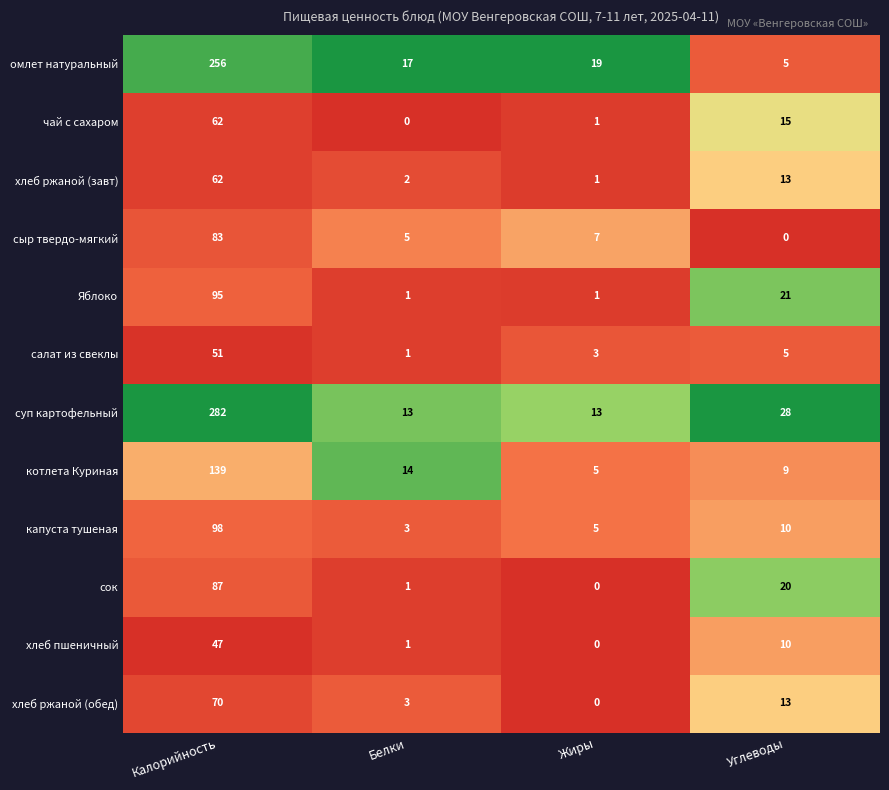

List the labels in order of сок value, smallest first.

Жиры, Белки, Углеводы, Калорийность